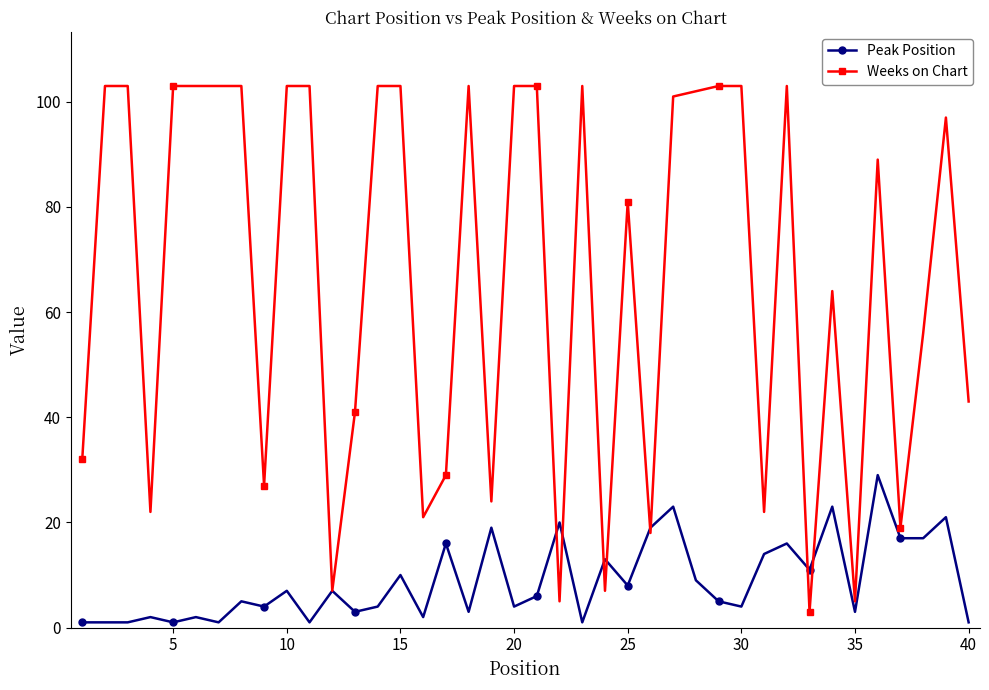

Rank the series by their maximum value, from lowest to highest.

Peak Position, Weeks on Chart